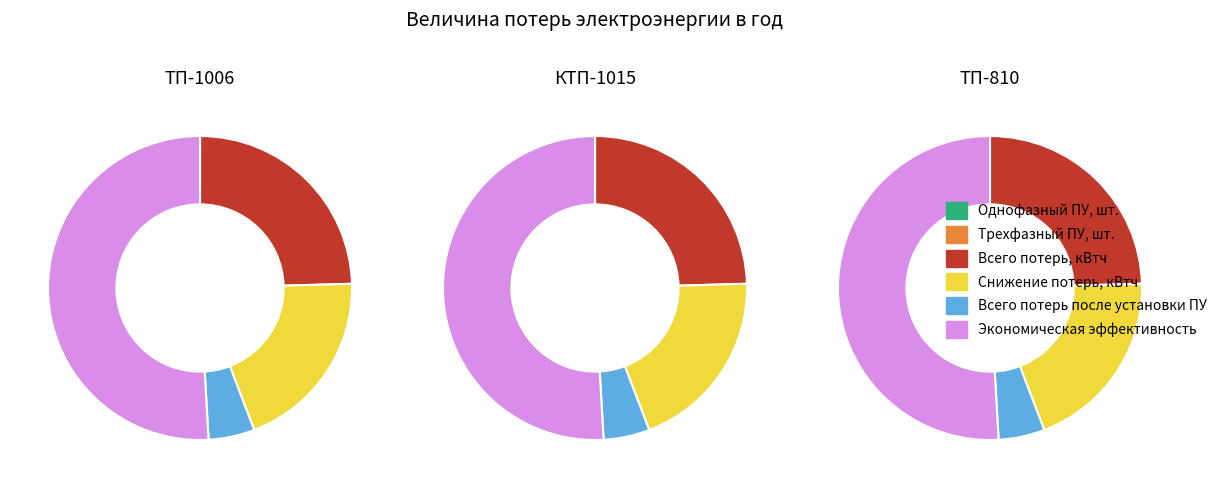

The ТП-1006 slice represents 27% of the pie. True or false?

True